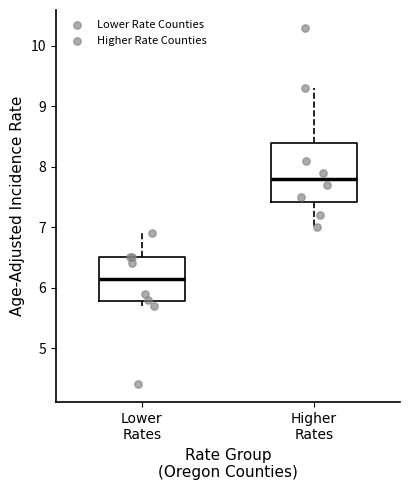

Which box is the tallest, from its lower edge to its upper edge?

Higher Rates